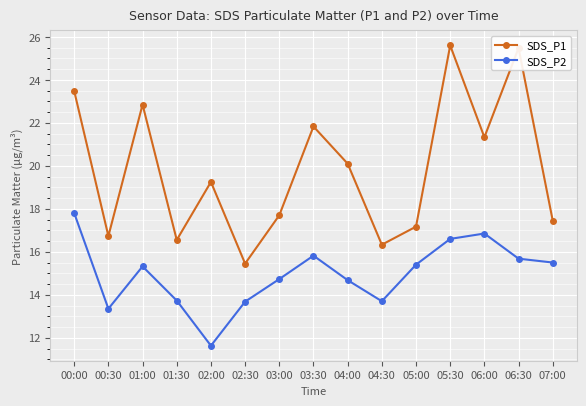

Which series has the largest total across all categories?

SDS_P1